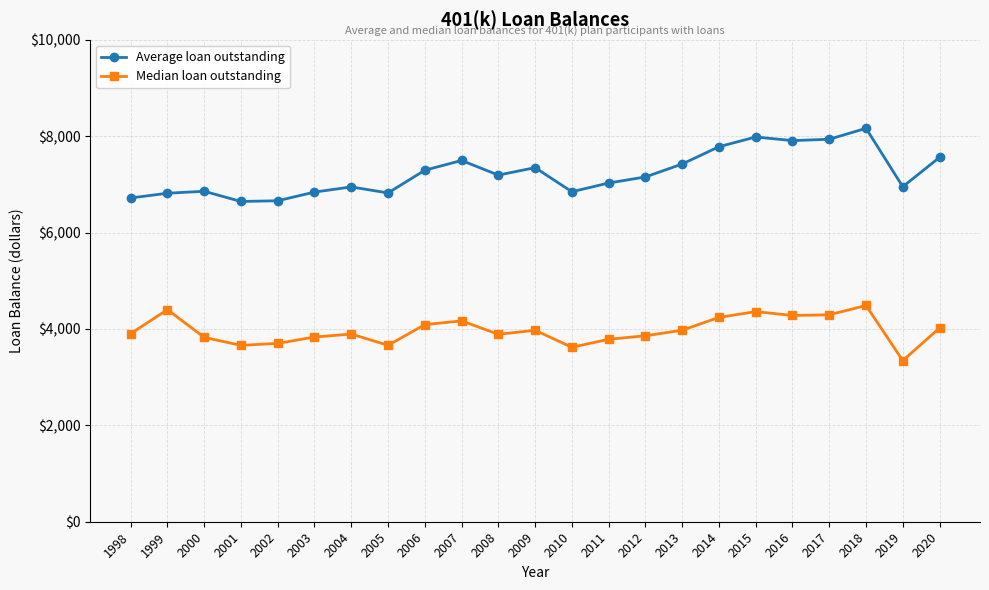

Where is the first local maximum for Median loan outstanding?

1999